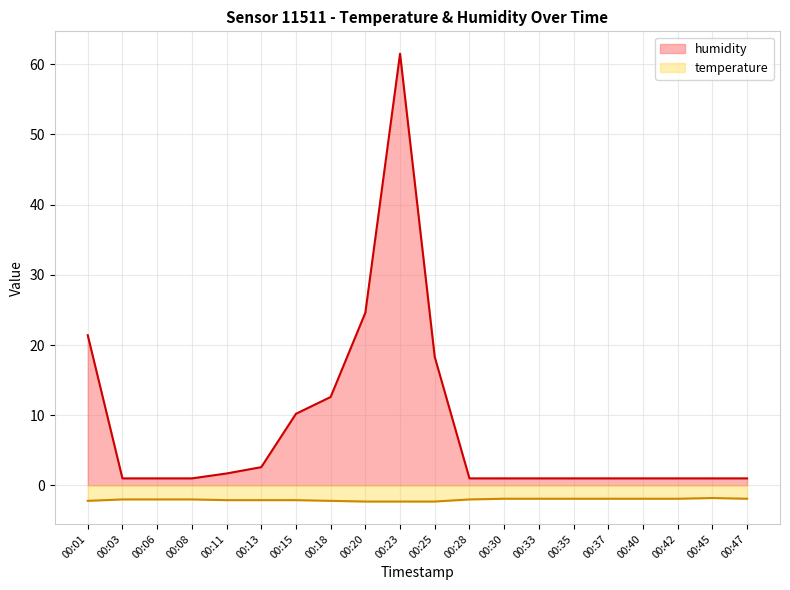

In temperature, how many points are higher than both neighbors (excluding endpoints)?

1